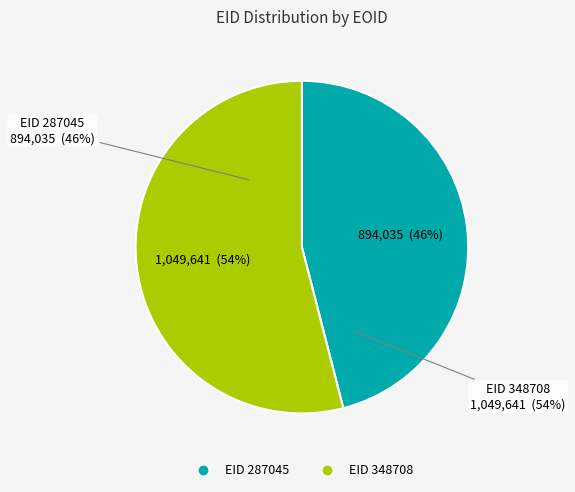

How many segments does this pie chart have?

2